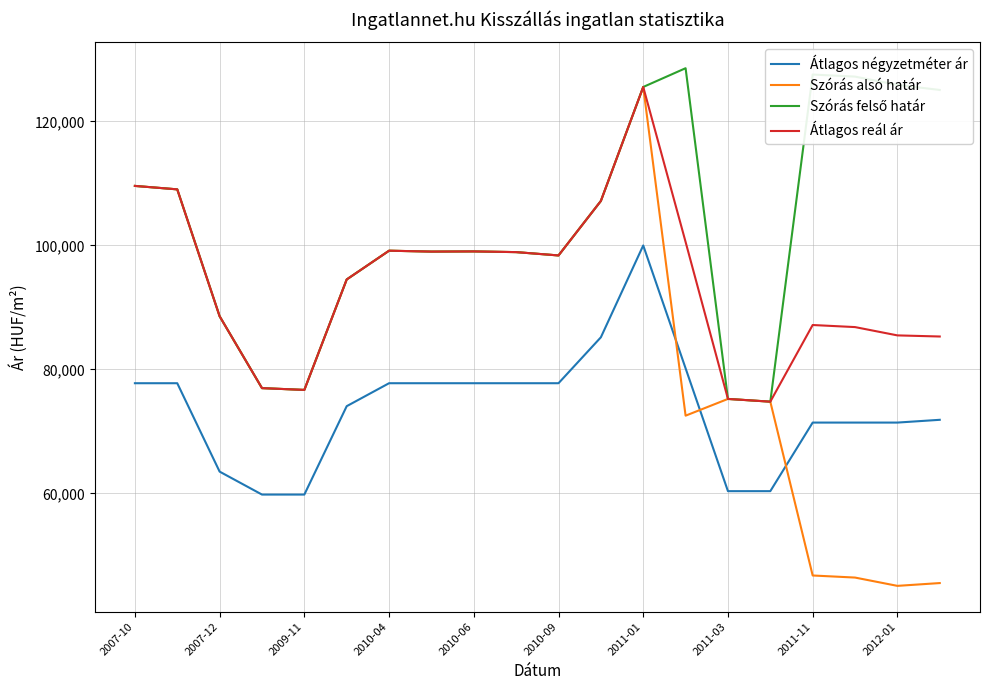

True or false: Átlagos négyzetméter ár and Átlagos reál ár intersect in this chart.

False